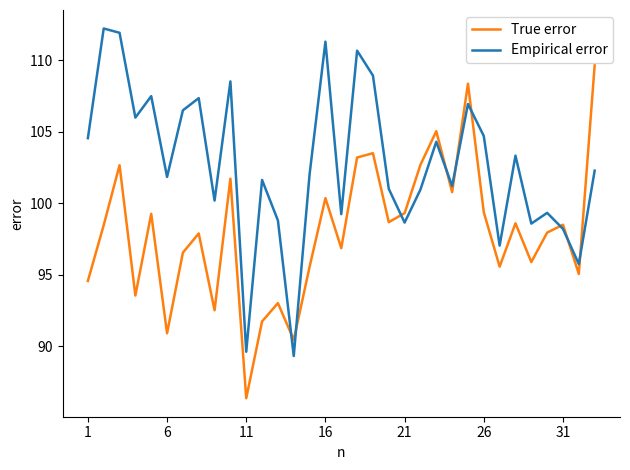

How many intersections are there between True error and Empirical error?

9